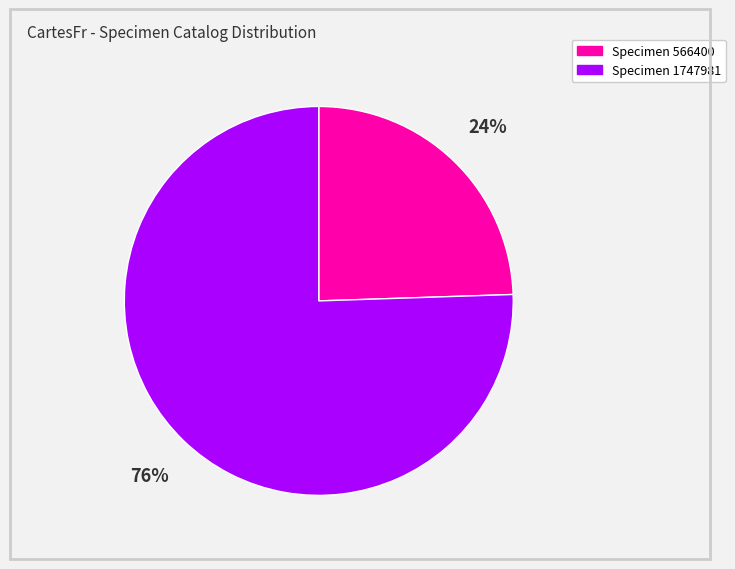

Is there any slice that represents more than half of the pie?

Yes